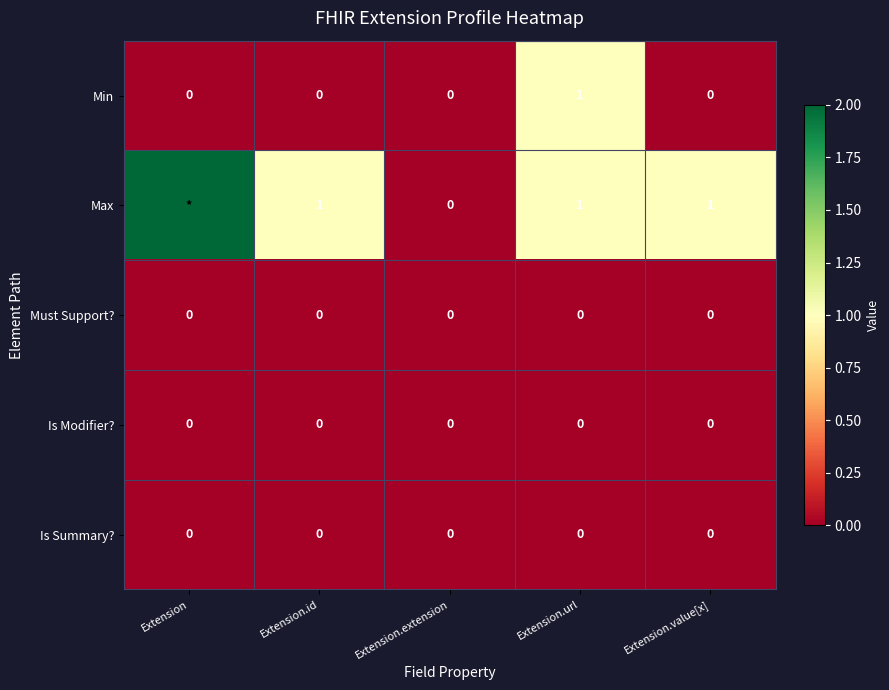

Is it true that Is Modifier? equals 0 at Extension.id?

True